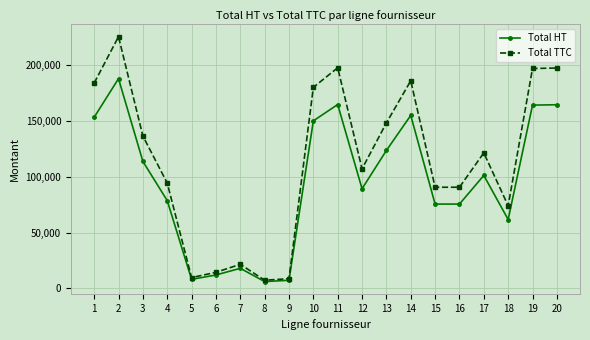

True or false: Total TTC has a value of 56655.6 at 11.

False